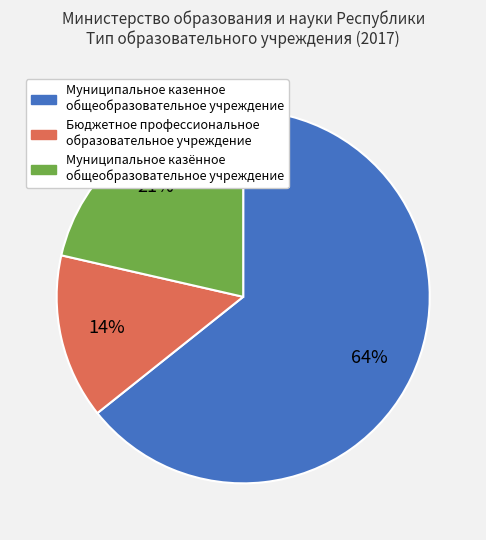

Do Бюджетное профессиональное образовательное учреждение and Муниципальное казённое общеобразовательное учреждение together represent more than half of the pie?

No